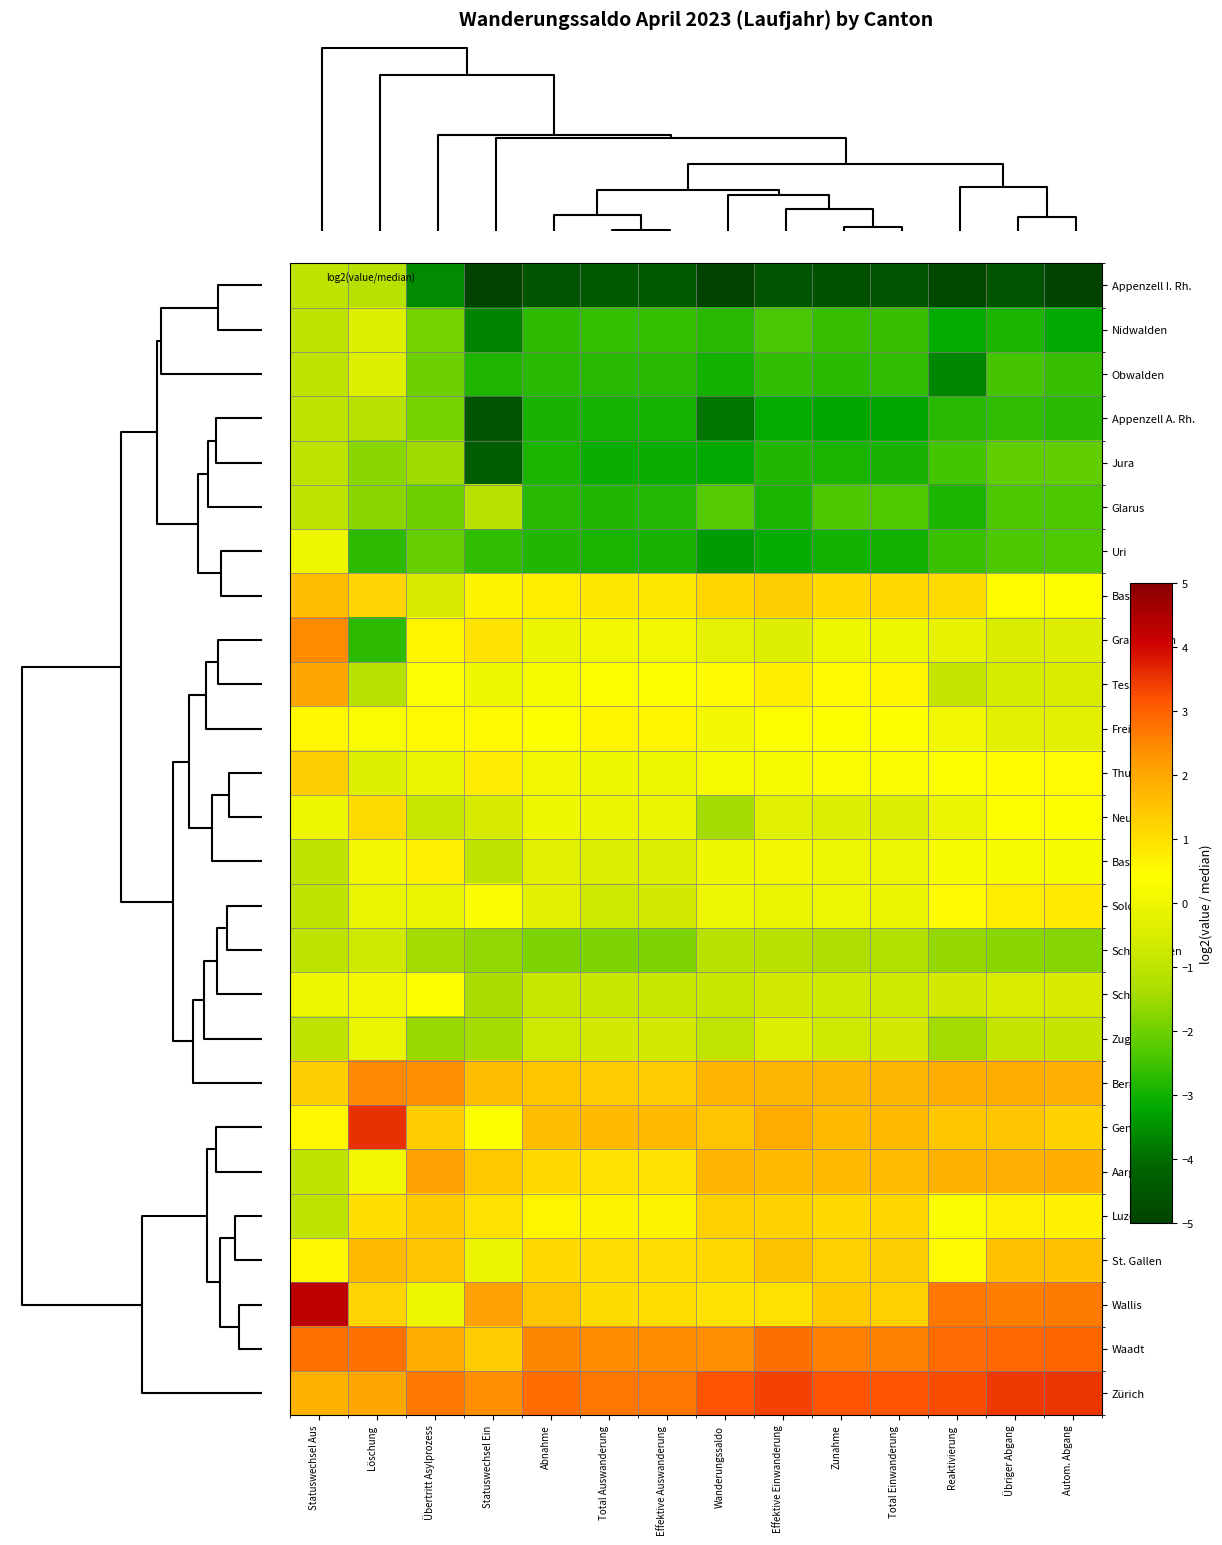

Which category has the highest value across all series?

Statuswechsel Aus